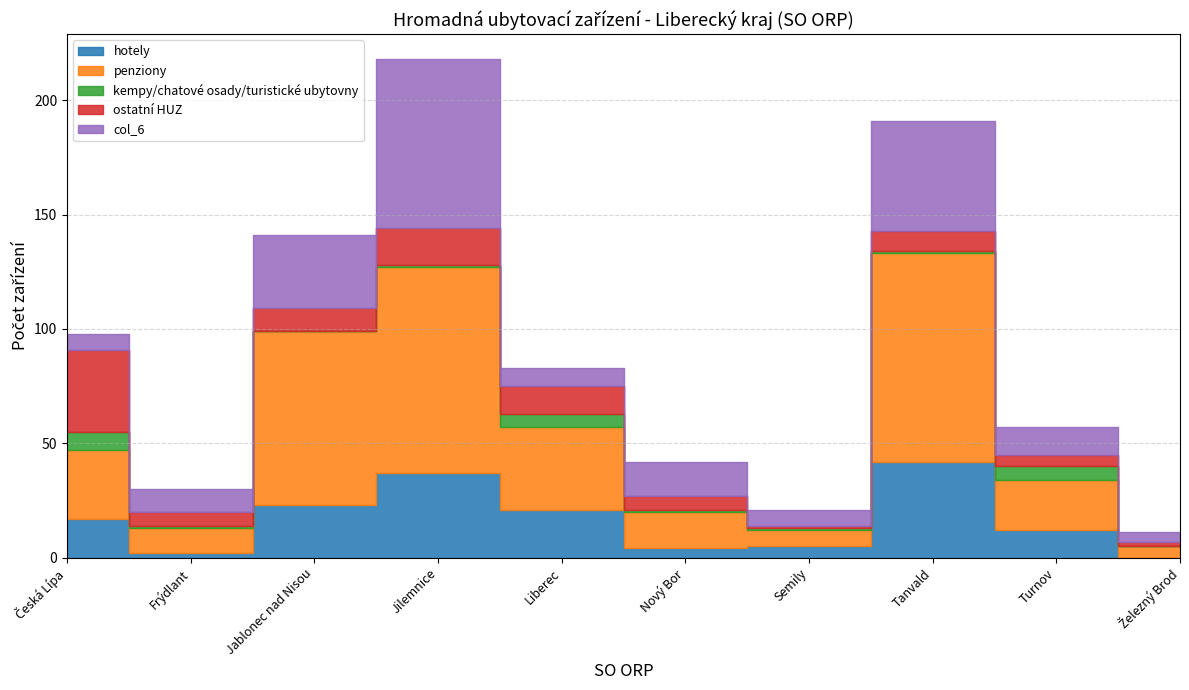

What is the difference between the highest and lowest values at Železný Brod?

5